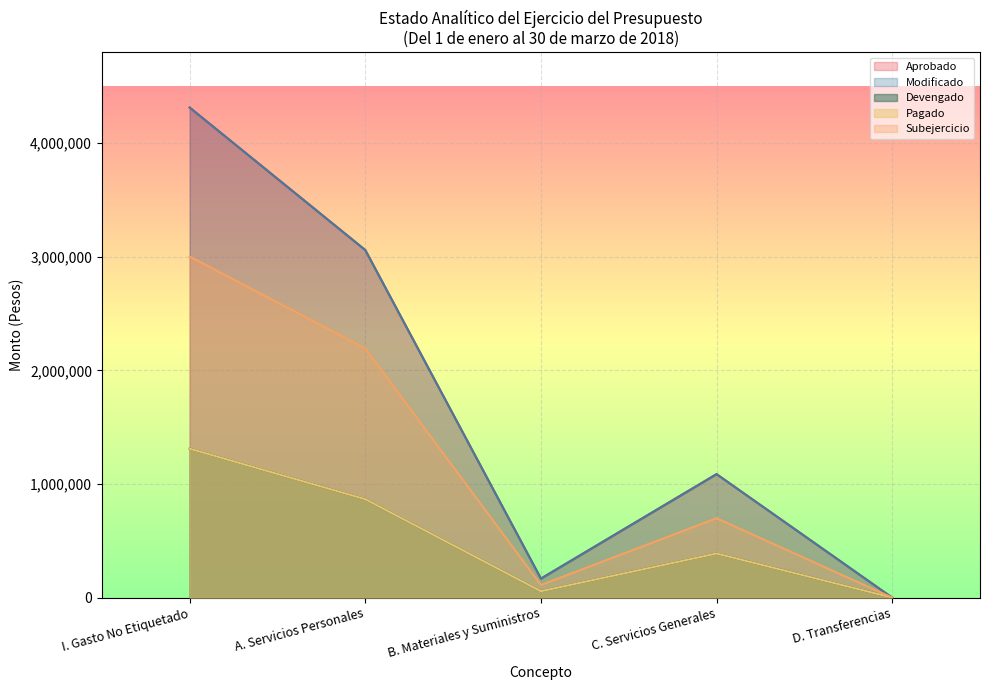

True or false: Aprobado and Subejercicio cross at least once.

False